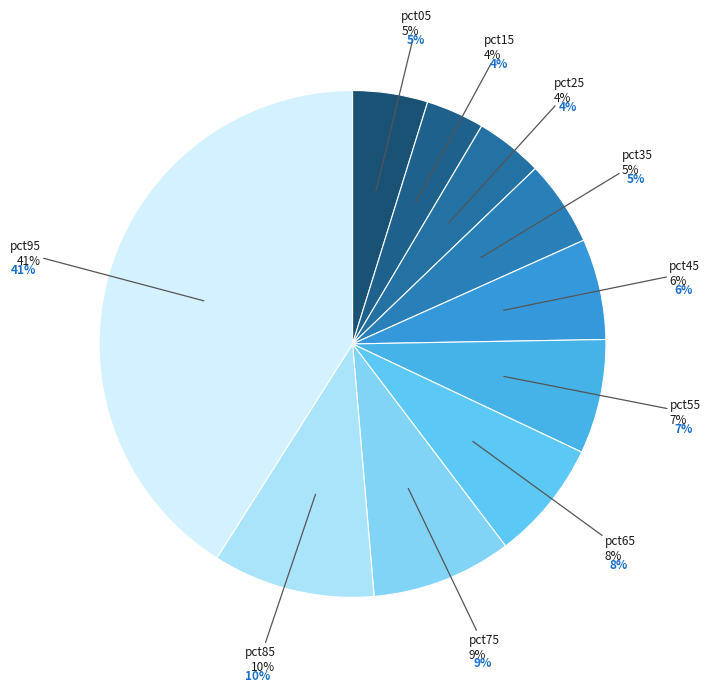

To the nearest percent, what is the average slice percentage?

10%